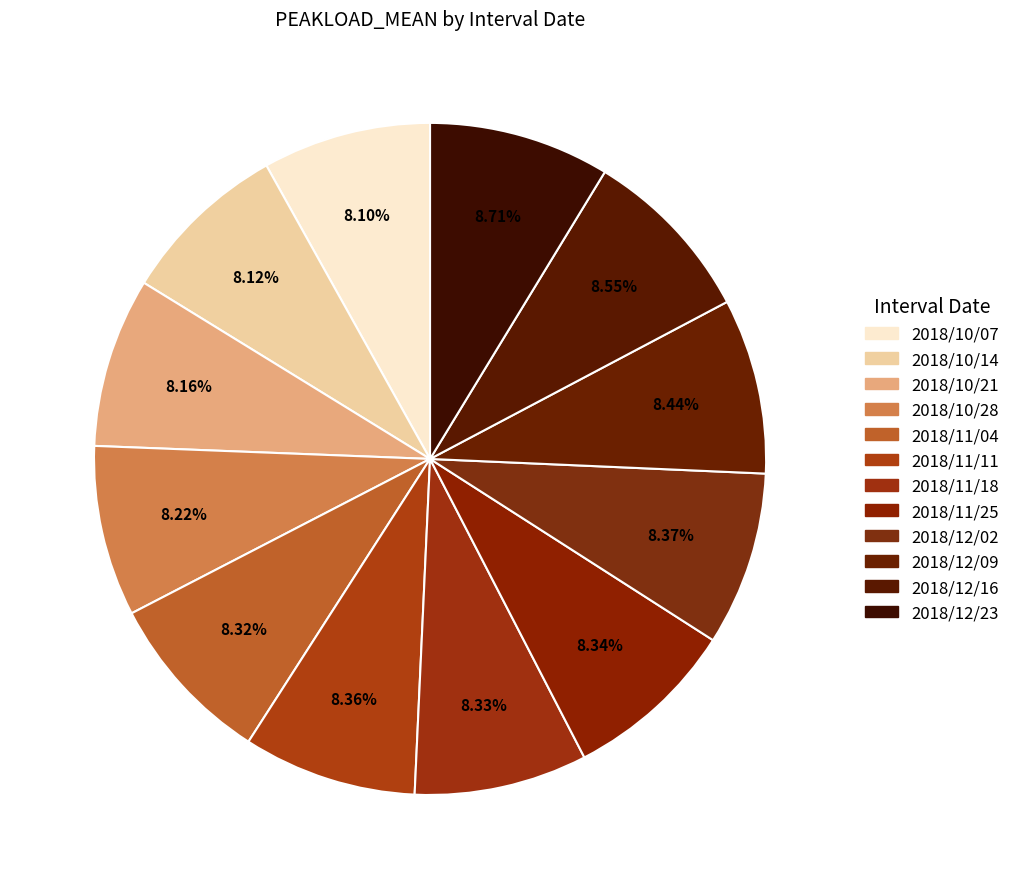

What percentage is the 2018/11/11 slice, to the nearest percent?

8%